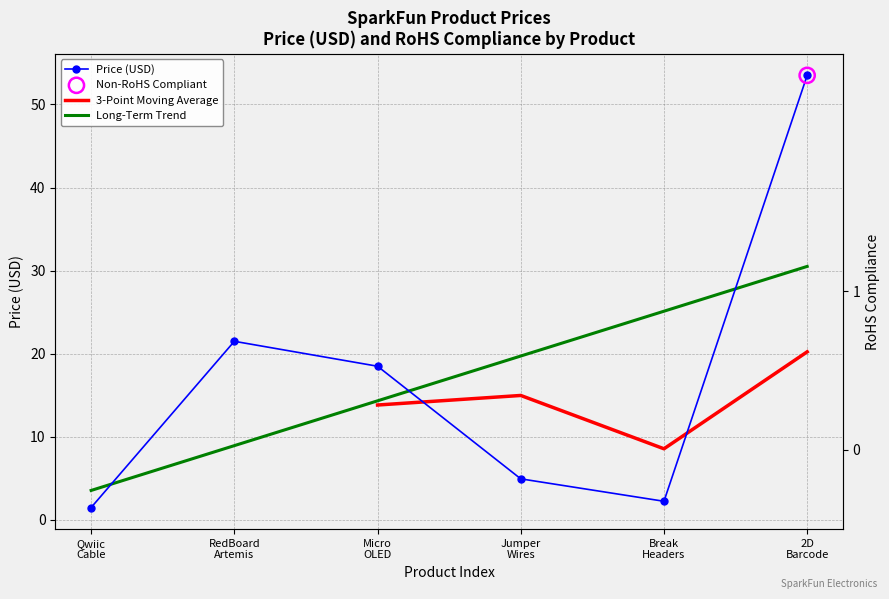

At which category is the sum across all series the highest?

2D Barcode